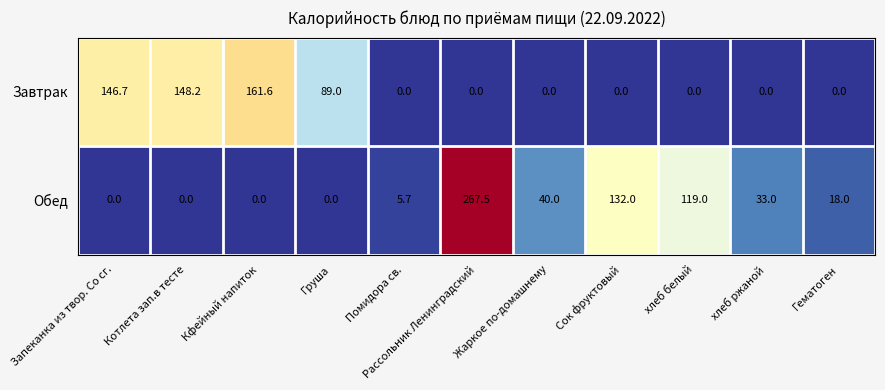

Which series has the largest range (max minus min)?

Обед